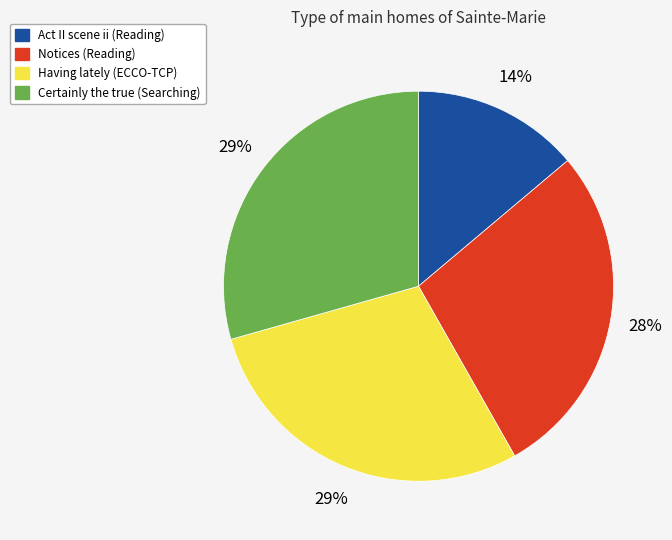

What is the ratio of the value at Having lately (ECCO-TCP) to the value at Notices (Reading)?

1.0